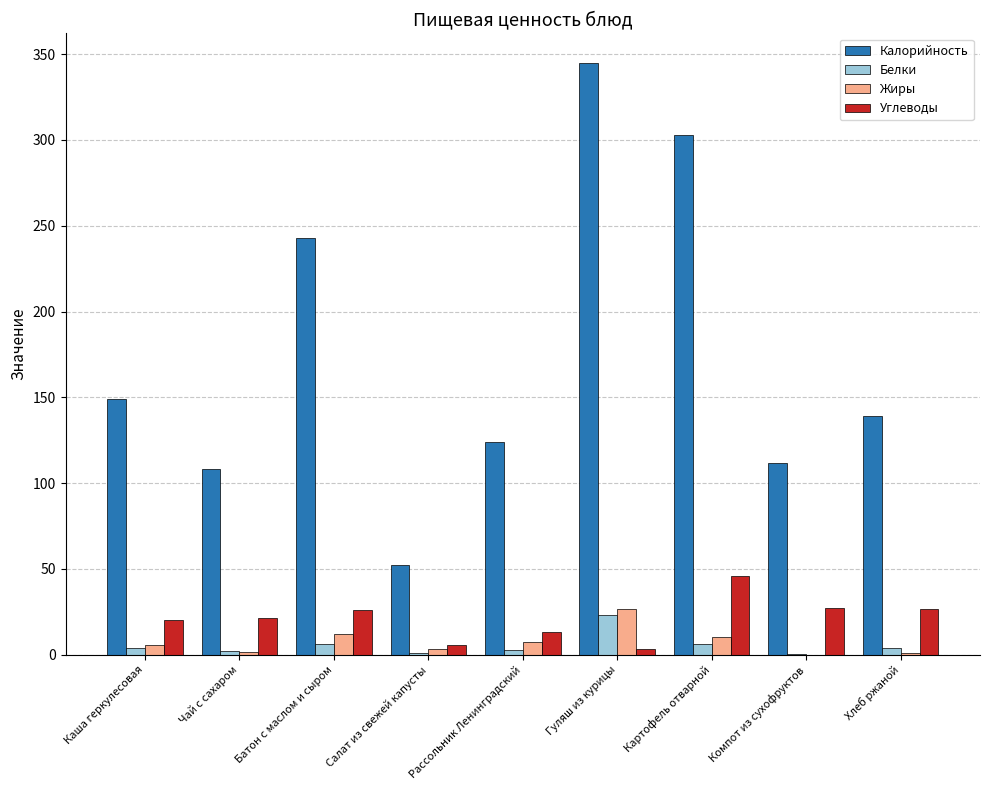

Between Салат из свежей капусты and Рассольник Ленинградский, which series saw the biggest shift?

Калорийность